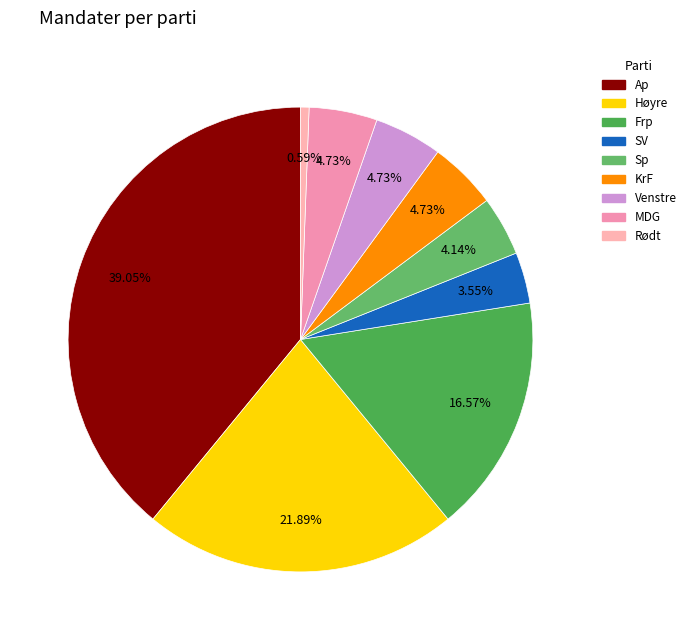

To the nearest percent, what is the average slice percentage?

11%